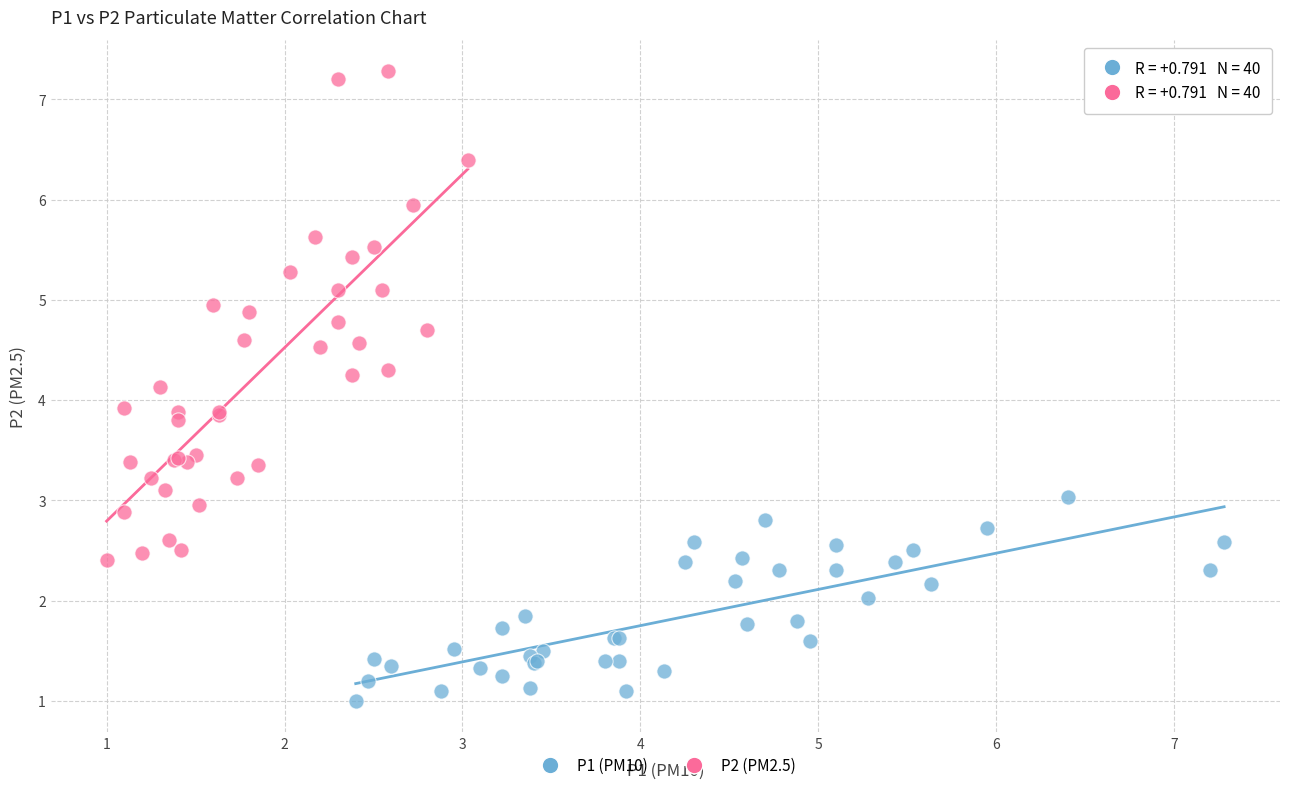

Which series contains the lowest Y value?

P1 (PM10)